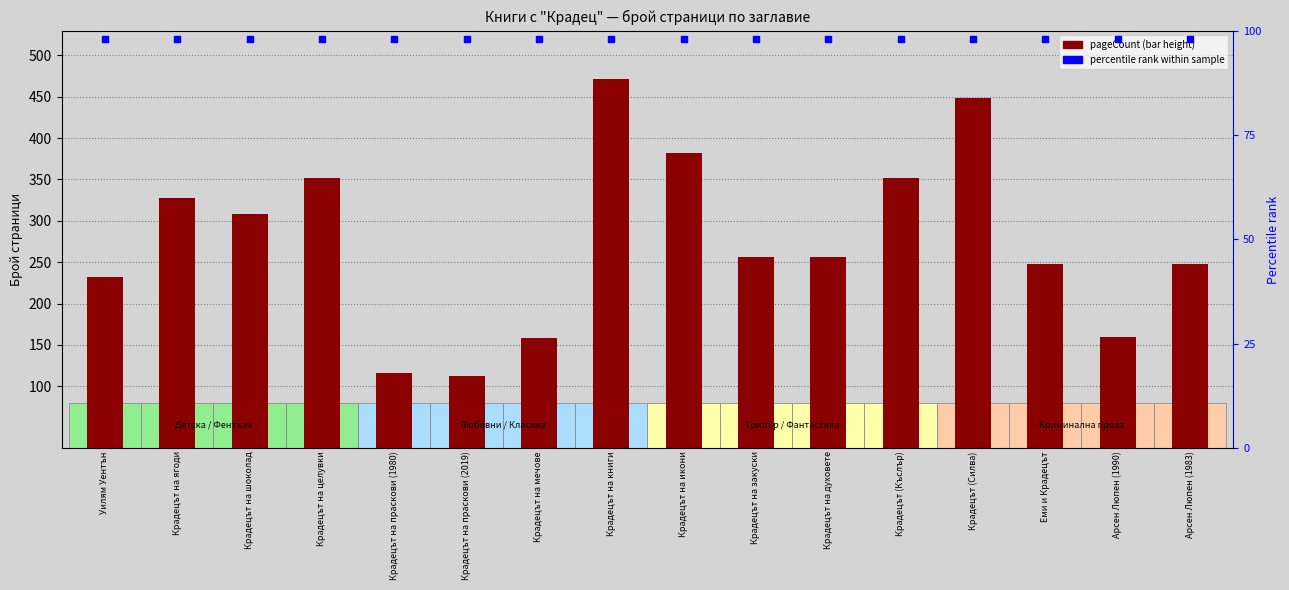

At how many categories does at least one series exceed 162?

12